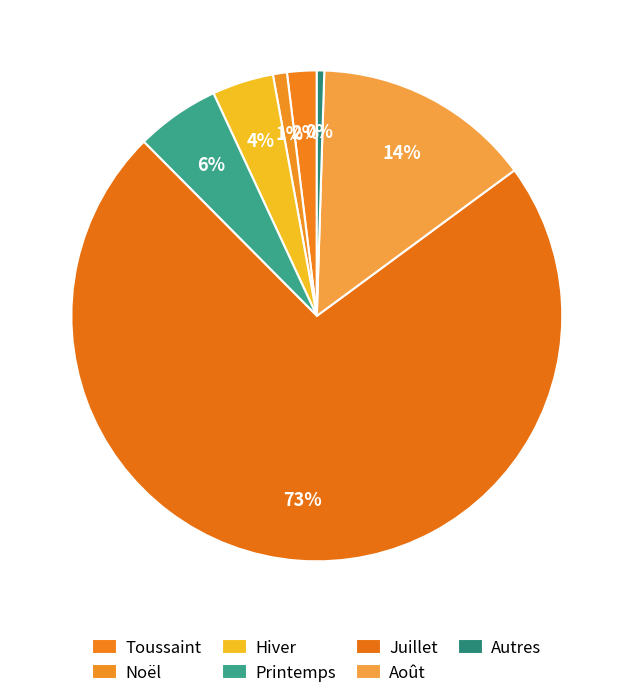

Is the sum of Hiver and Autres greater than half?

No